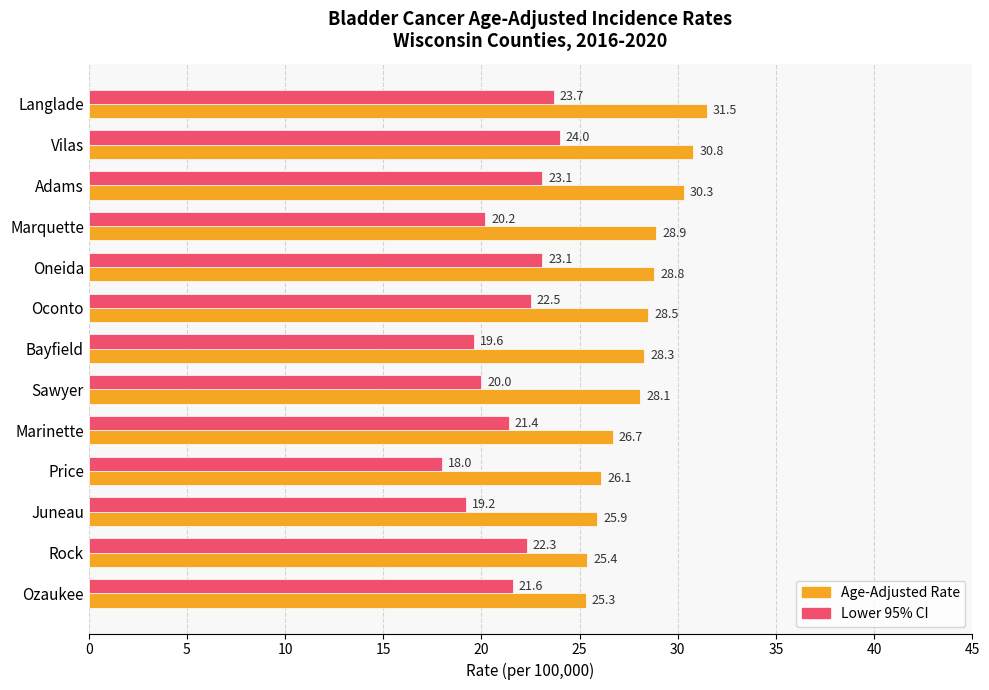

Where is Age-Adjusted Rate nearest to the value 28?

Sawyer